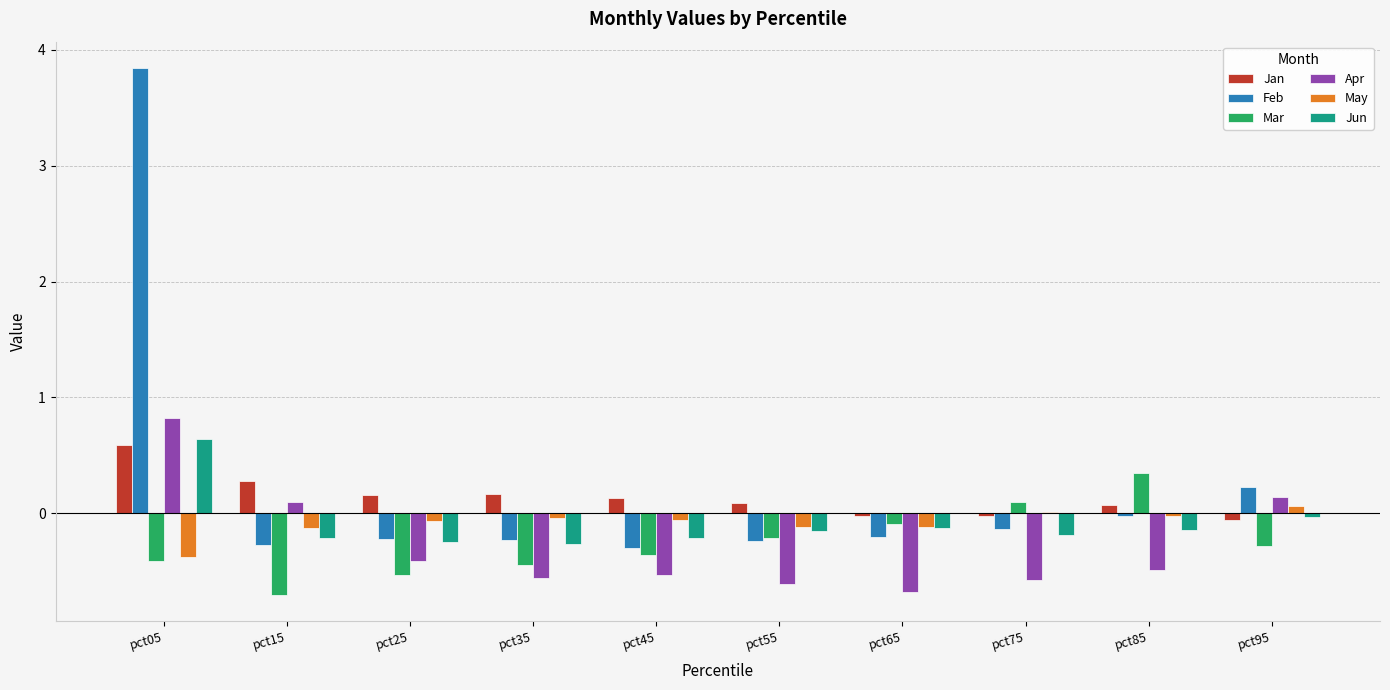

At which category is the sum across all series the highest?

pct05